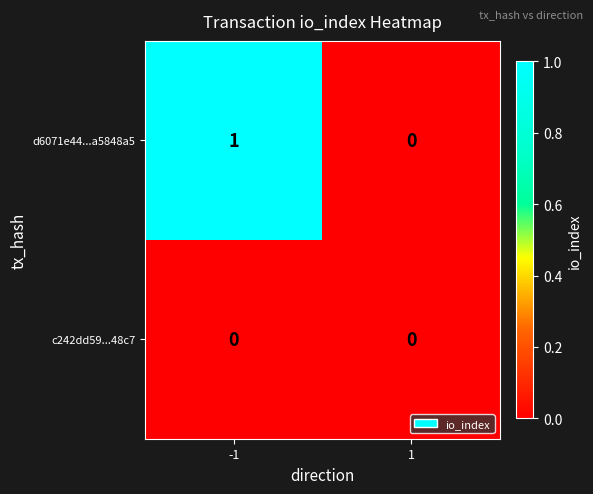

Count the number of data series in this chart.

2